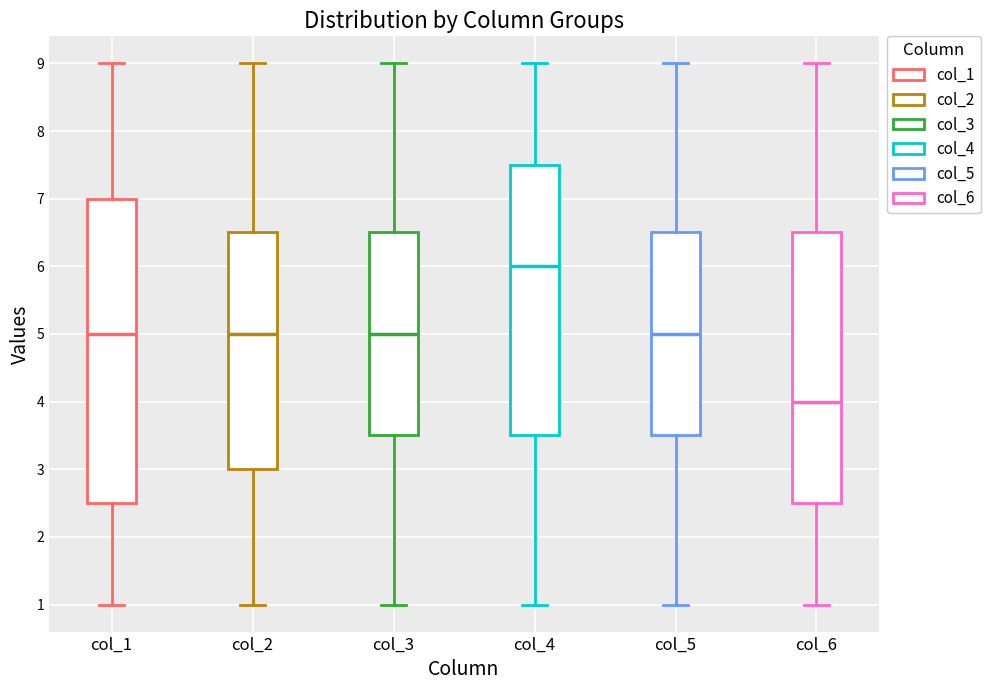

Where does the lower whisker of the box for col_4 end on the y-axis? The values are not printed on the chart, so give them approximately, as read against the axis.

1.0